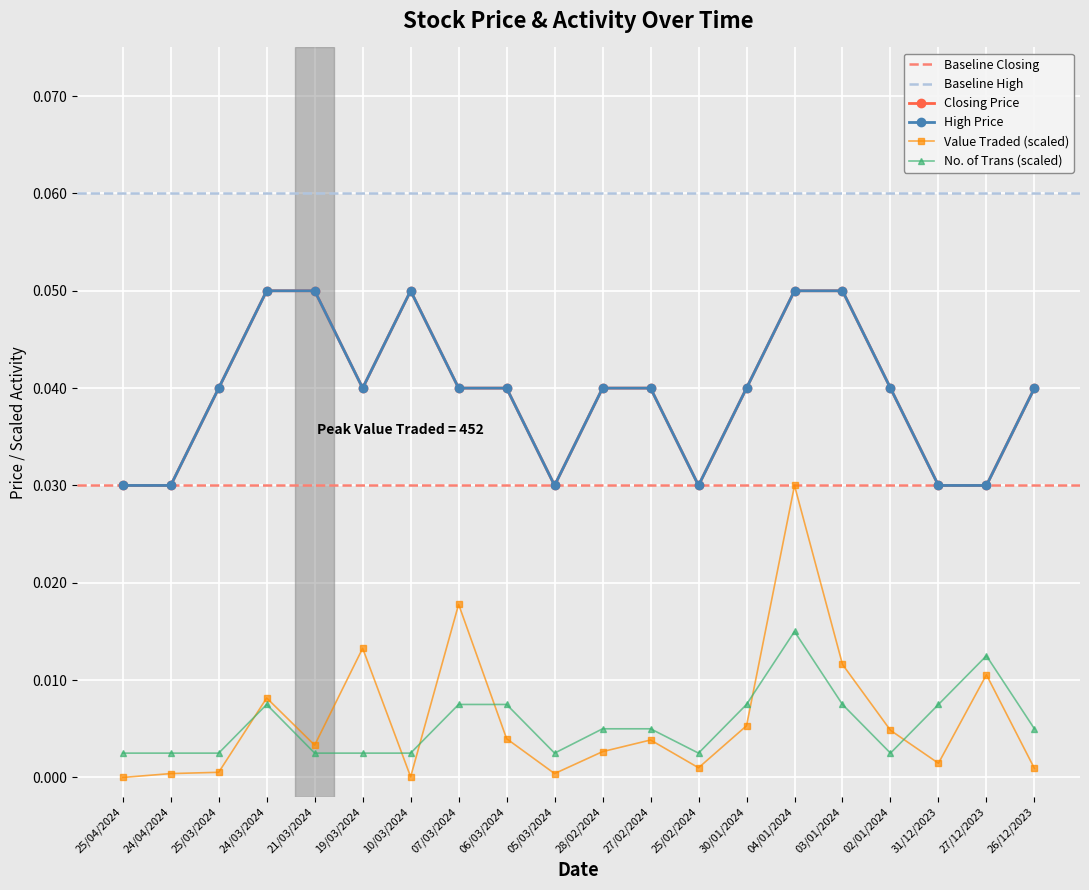

What is the total value across all series at 02/01/2024?

0.1